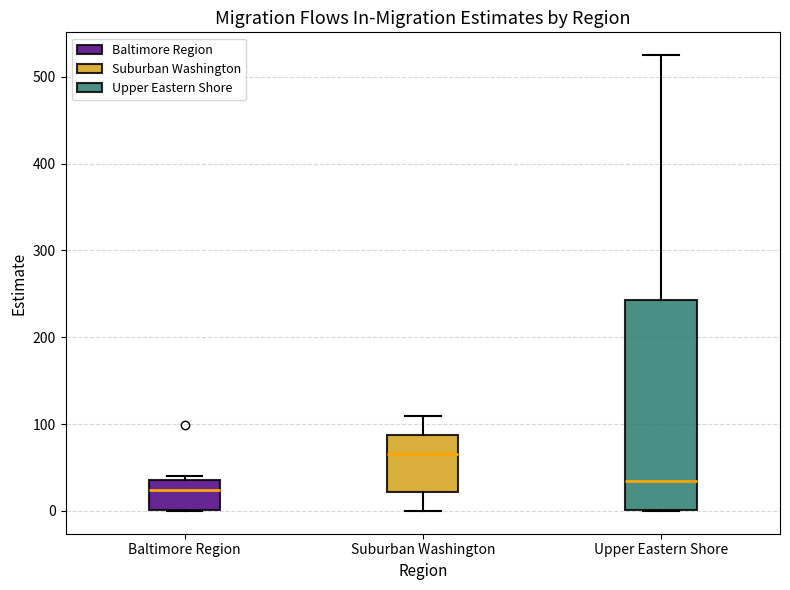

Reading left to right, transcribe this box plot: for each box, give where its median line is, the range the box spans, and where its two whiskers end, as read against the y-axis. The values are not printed on the chart, so give them approximately, as read against the axis.

Baltimore Region: median 20, box 0 to 40, whiskers 0 to 40 (just above the box's upper edge)
Suburban Washington: median 70, box 20 to 90, whiskers 0 to 110
Upper Eastern Shore: median 40, box 0 to 240, whiskers 0 to 530